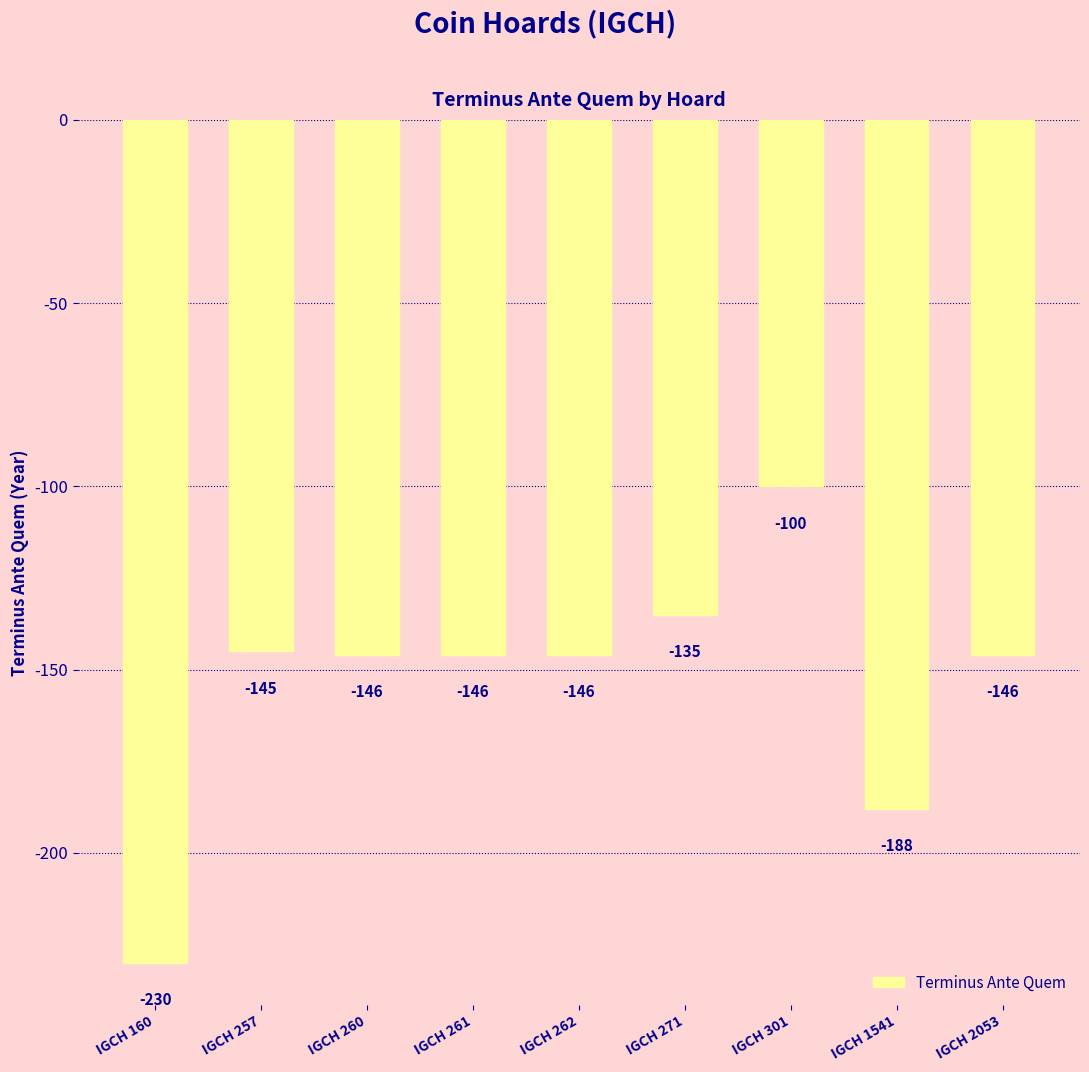

The value at IGCH 1541 is -114. True or false?

False